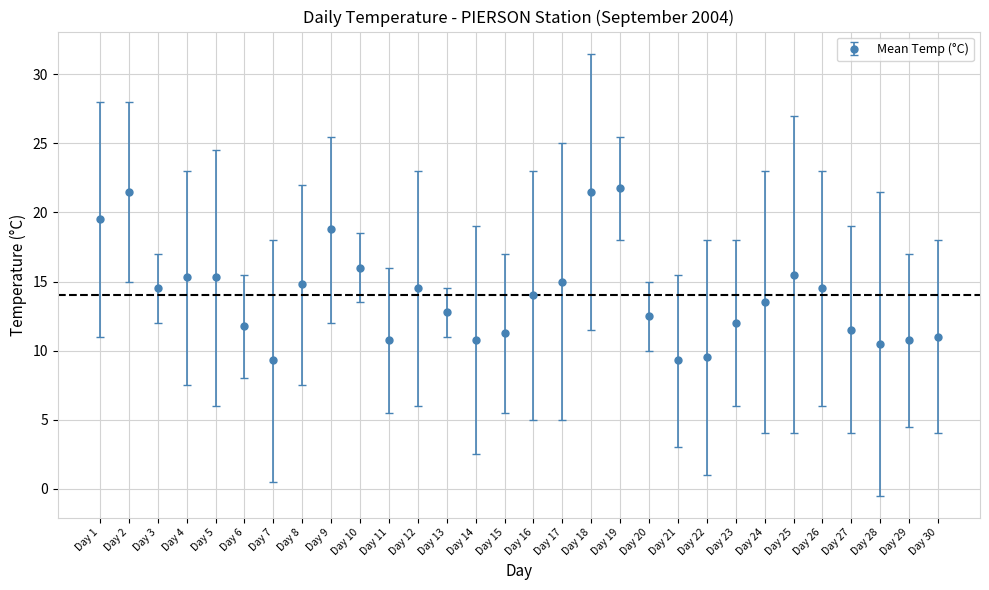

Approximately how many times larger is the value at Day 1 compared to Day 6?

1.7